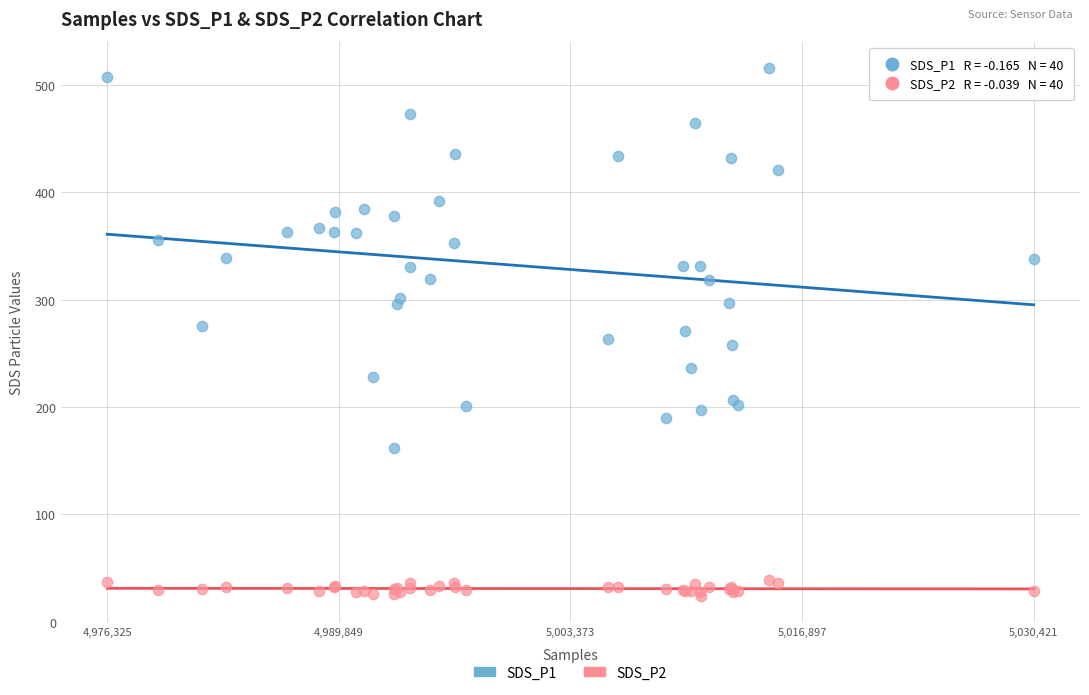

What are all the series names shown in the legend?

SDS_P1, SDS_P2